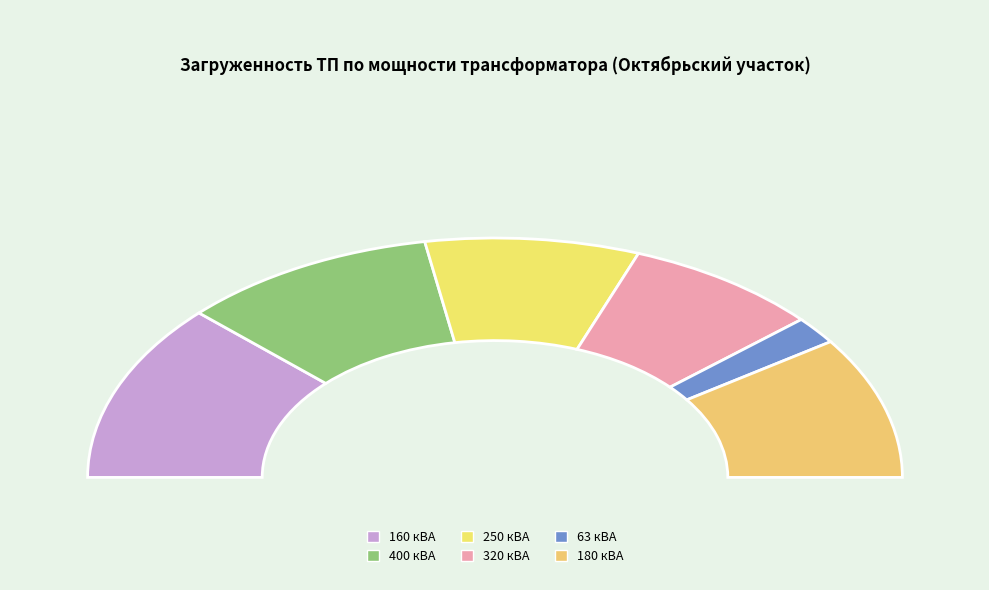

What percentage do 250 кВА and 160 кВА together represent?

41.1%